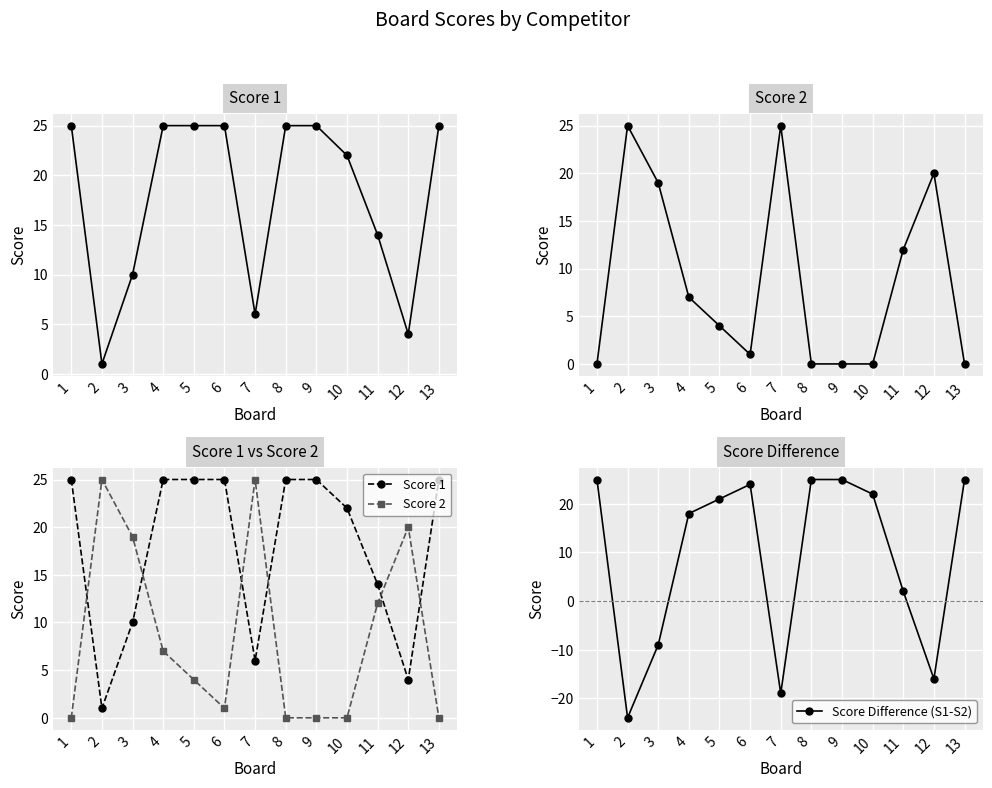

What is the difference between the maximum and minimum values in the Score 1 series?

24